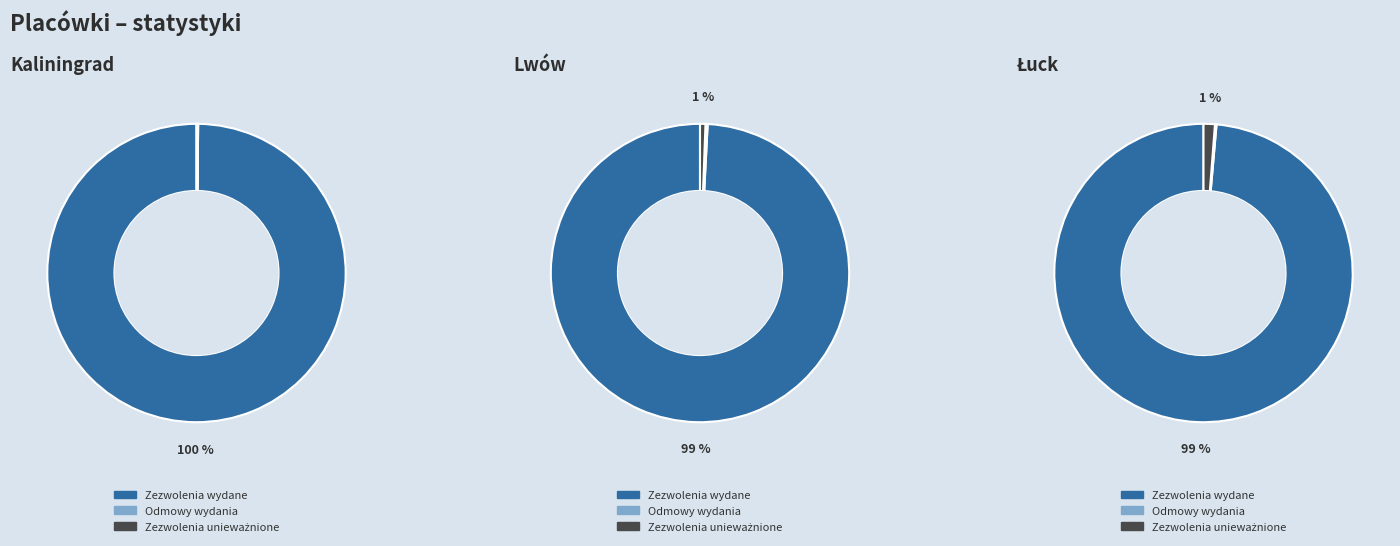

Is there any slice that represents more than half of the pie?

Yes